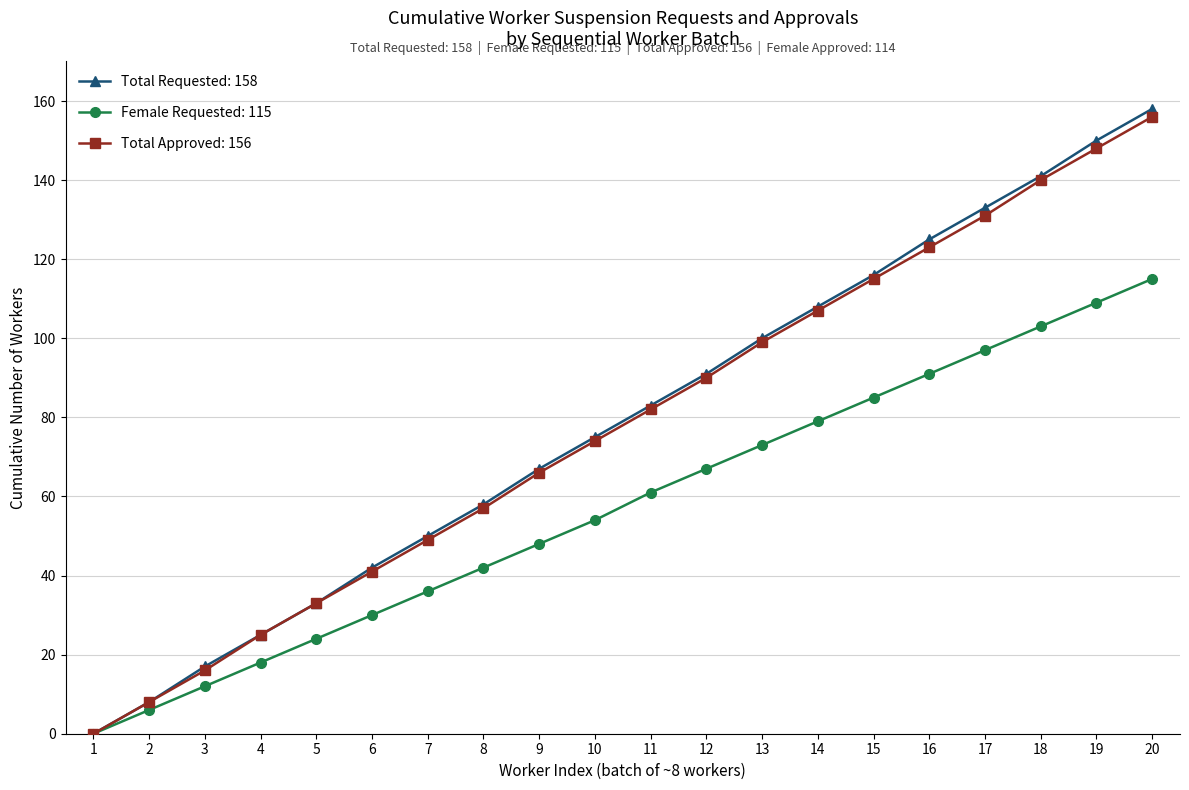

How many series are shown in this chart?

3